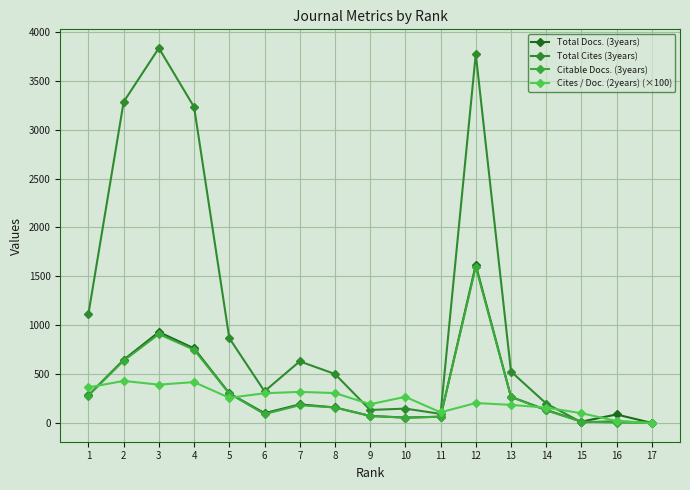

What is the sum of the Citable Docs. (3years) values at 10 and 9?

126.0